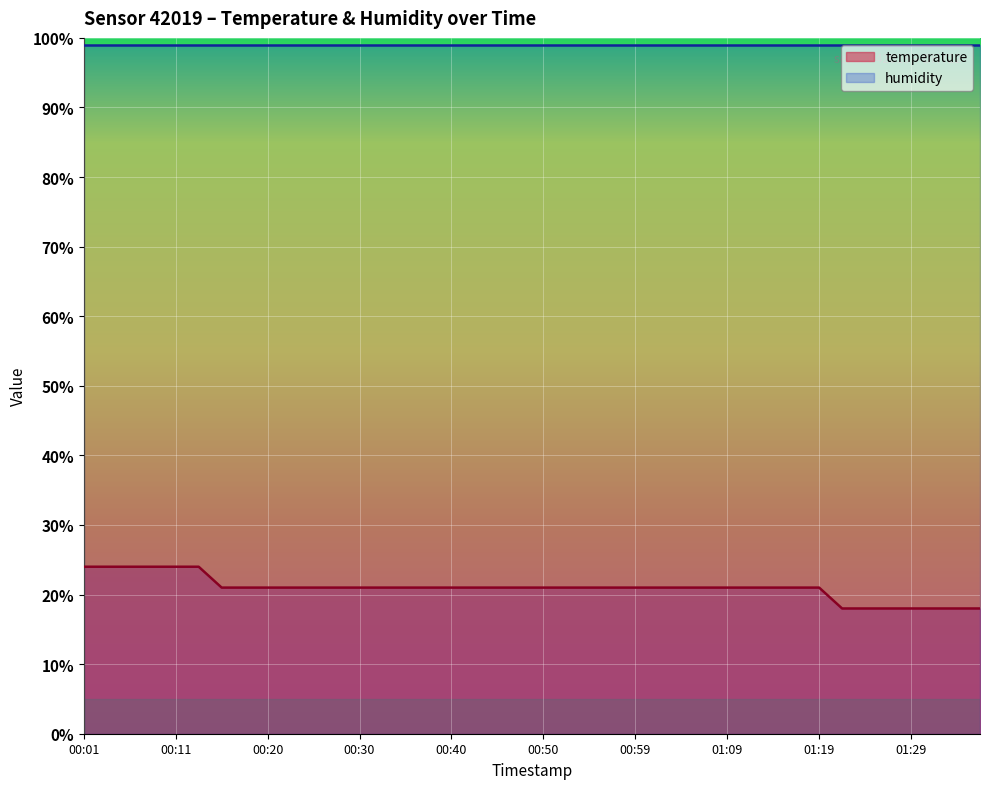

What is the smallest value displayed?

18.0